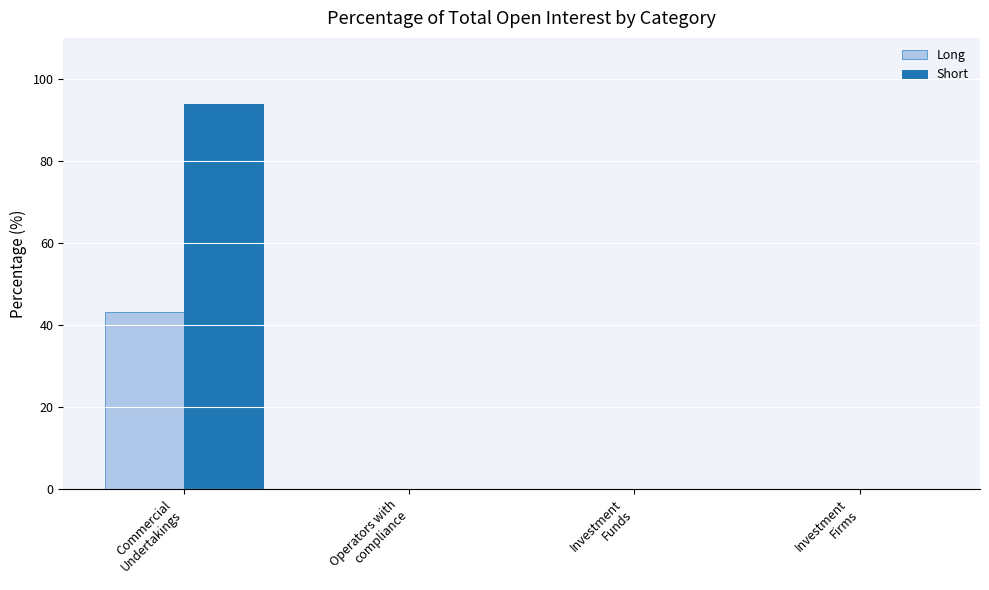

What is the greatest value displayed?

93.9